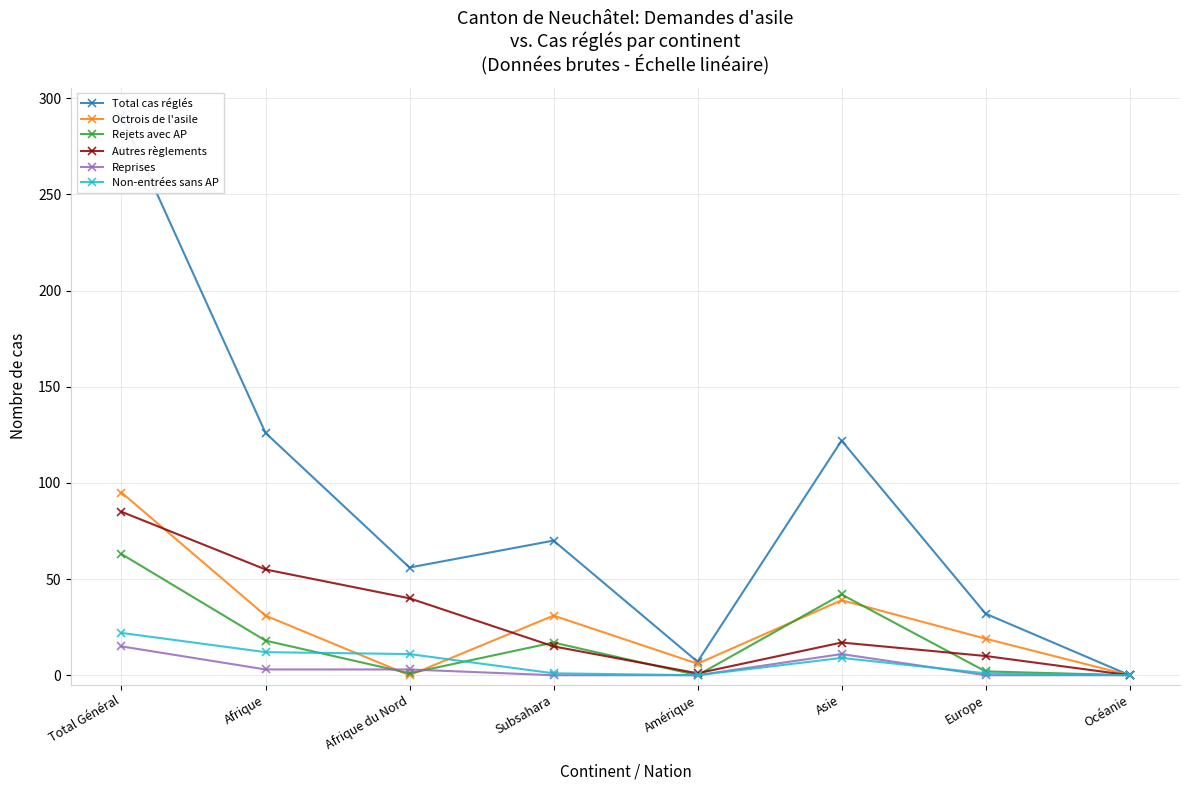

Reading left to right, list all the values displayed in this chart.

Total cas réglés: 291	126	56	70	7	122	32	0
Octrois de l'asile: 95	31	0	31	6	39	19	0
Rejets avec AP: 63	18	1	17	0	42	2	0
Autres règlements: 85	55	40	15	1	17	10	0
Reprises: 15	3	3	0	0	11	0	0
Non-entrées sans AP: 22	12	11	1	0	9	1	0